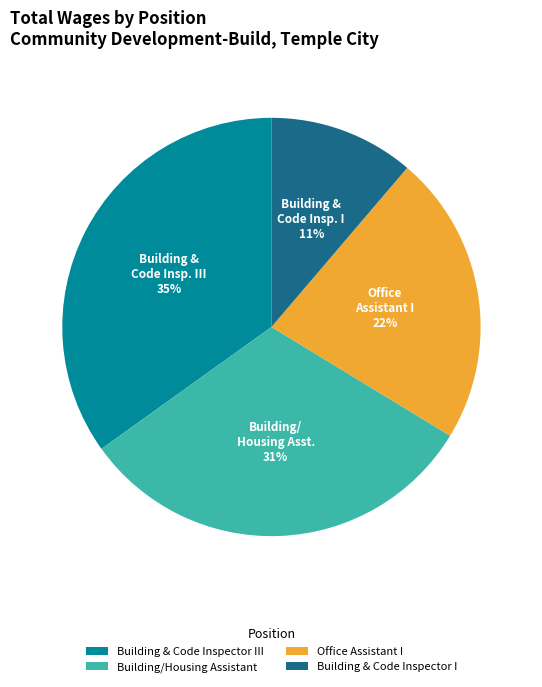

Rank the categories by value from lowest to highest.

Building & Code Inspector I, Office Assistant I, Building/Housing Assistant, Building & Code Inspector III